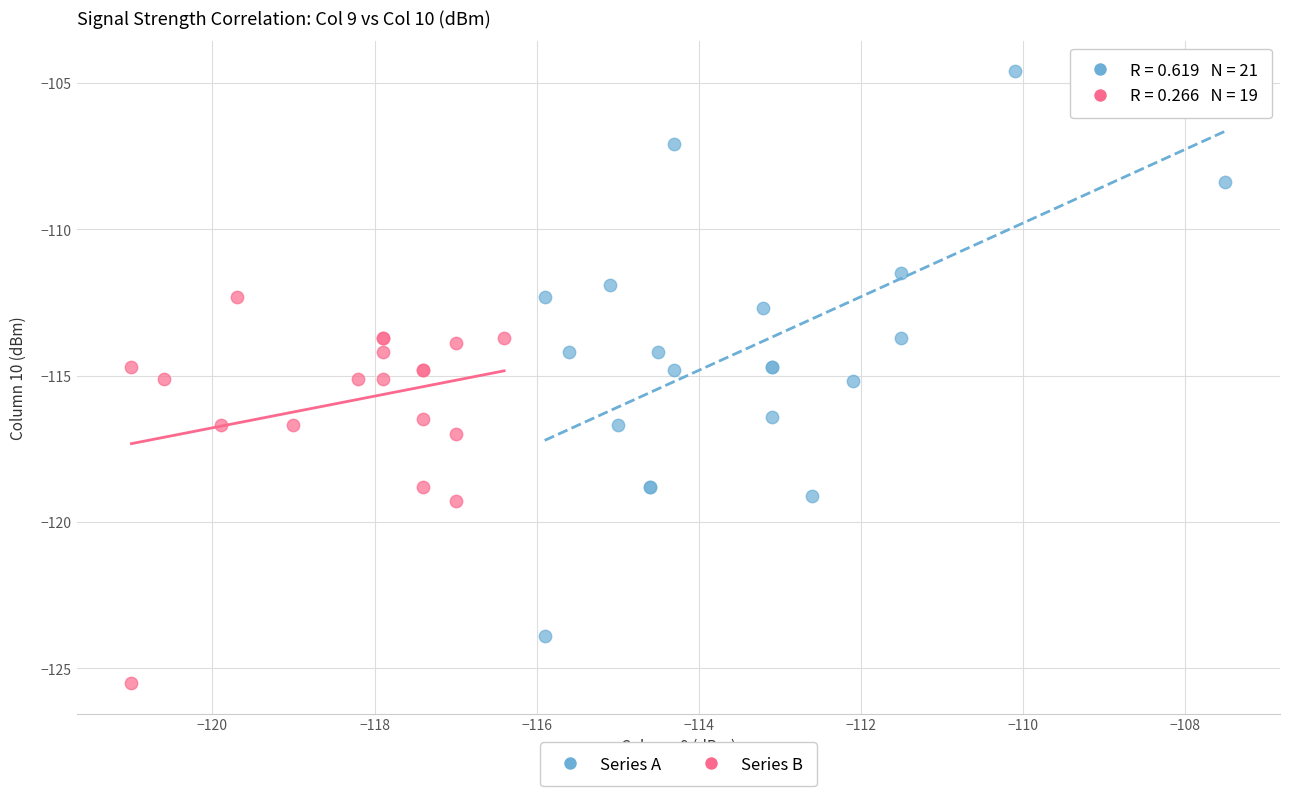

Which series has the widest spread of Y values?

Series A